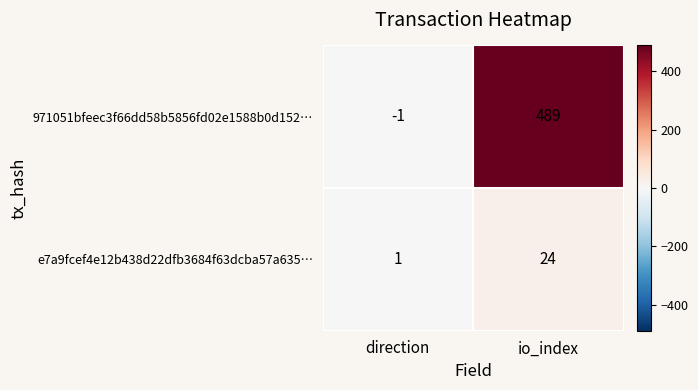

List the series in order of their overall mean, highest first.

971051bfeec3f66dd58b5856fd02e1588b0d152…, e7a9fcef4e12b438d22dfb3684f63dcba57a635…